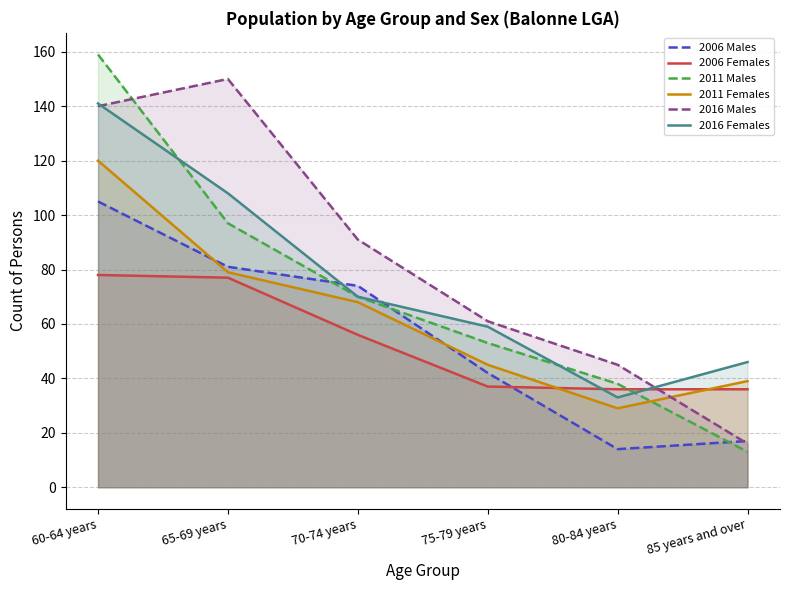

Does the chart display data point markers on the line(s)?

No